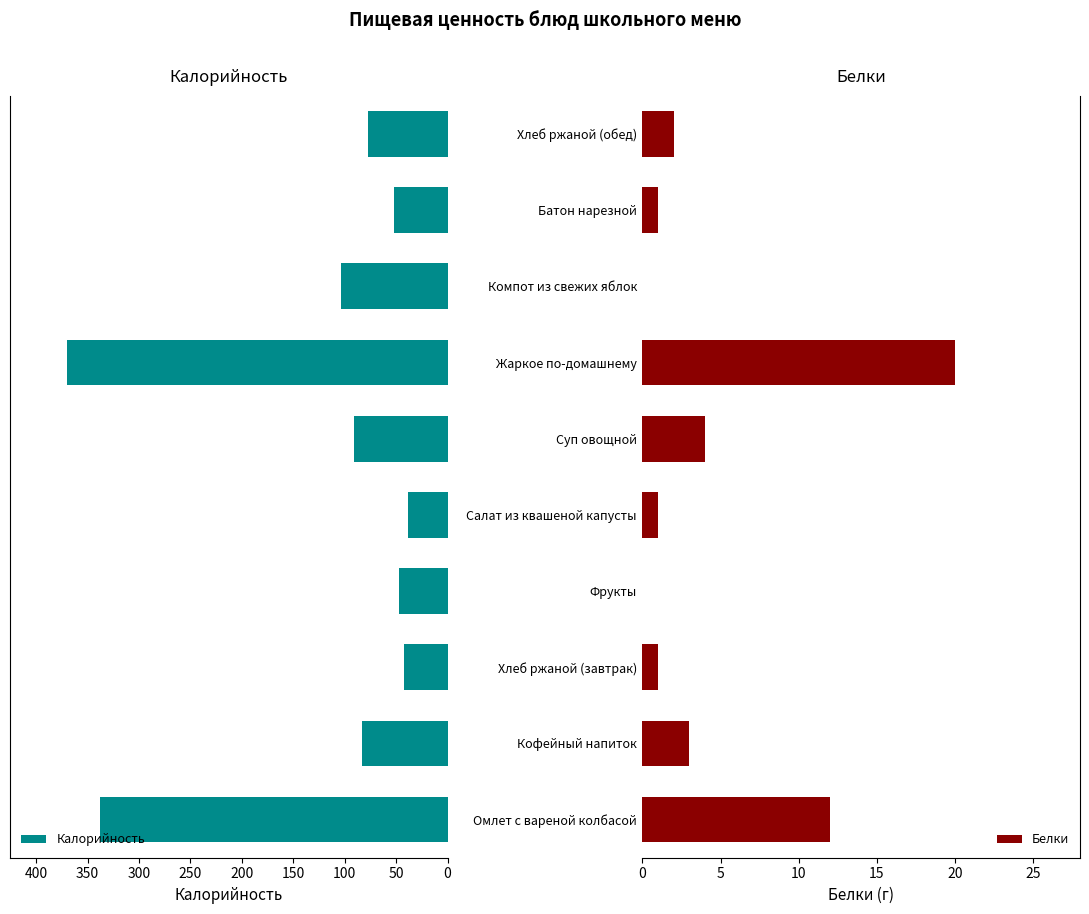

What is the difference between the second highest and minimum values in the Калорийность series?

300